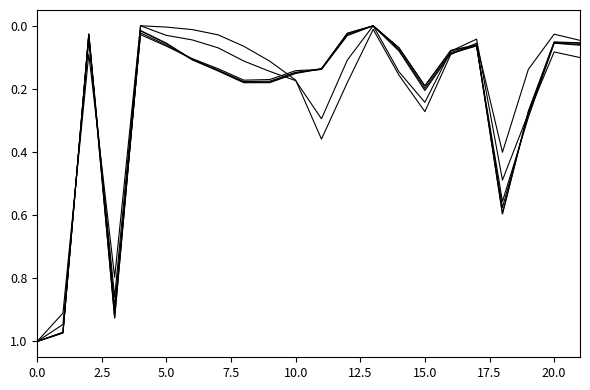

How many lines are shown in the chart?

6